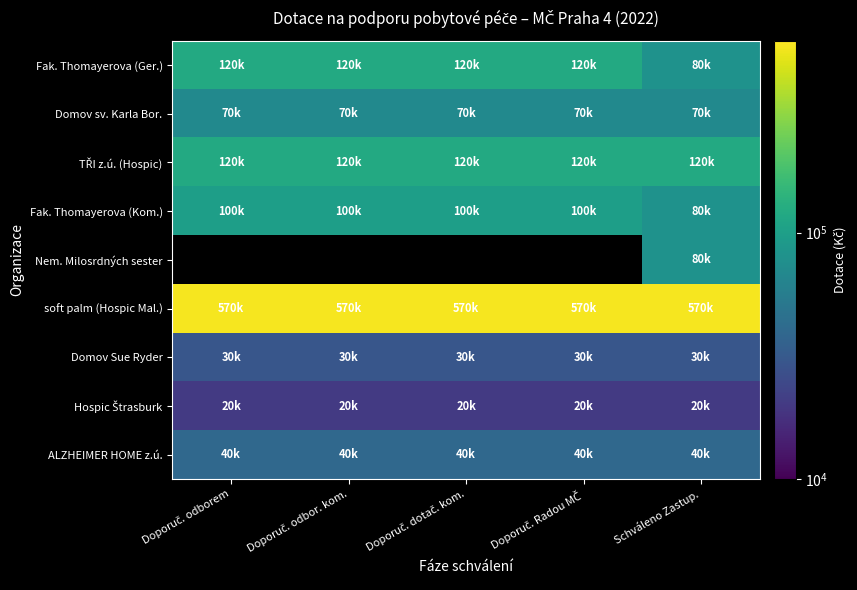

Is it true that ALZHEIMER HOME z.ú. equals 40000.0 at Schváleno Zastup.?

True